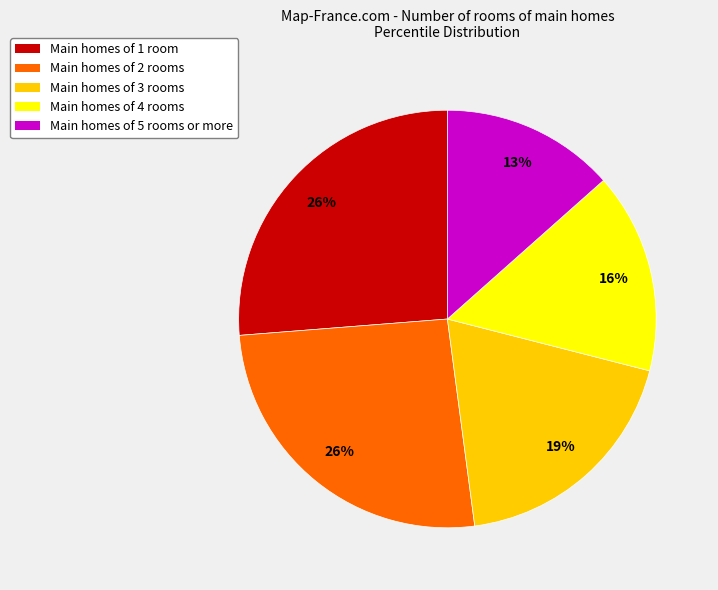

Is there any slice that represents more than half of the pie?

No